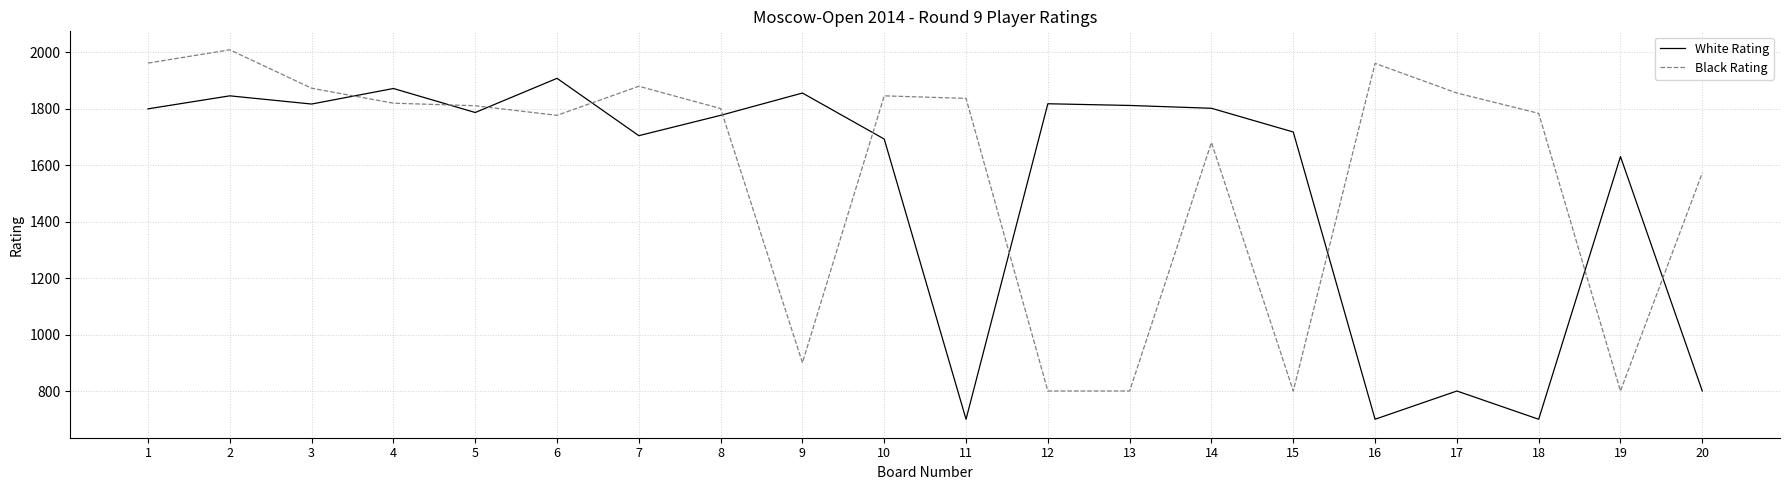

What is the difference between the maximum and minimum values in the White Rating series?

1207